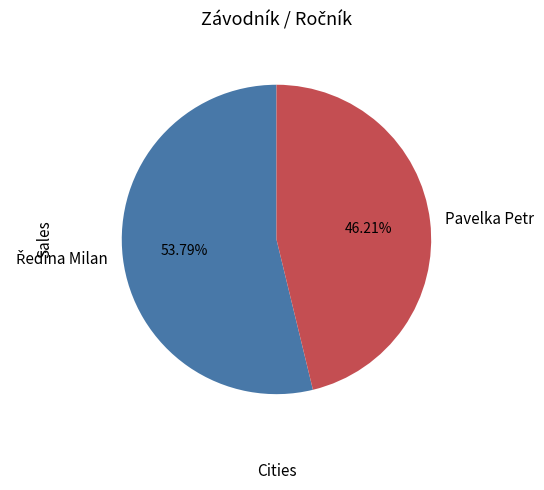

Is Pavelka Petr the majority of the pie?

No